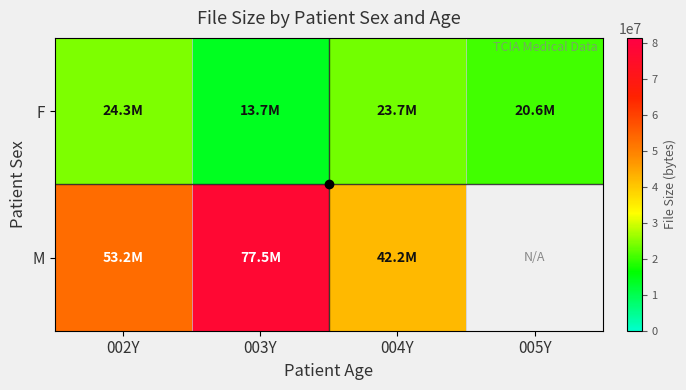

List the labels in order of F value, largest first.

002Y, 004Y, 005Y, 003Y